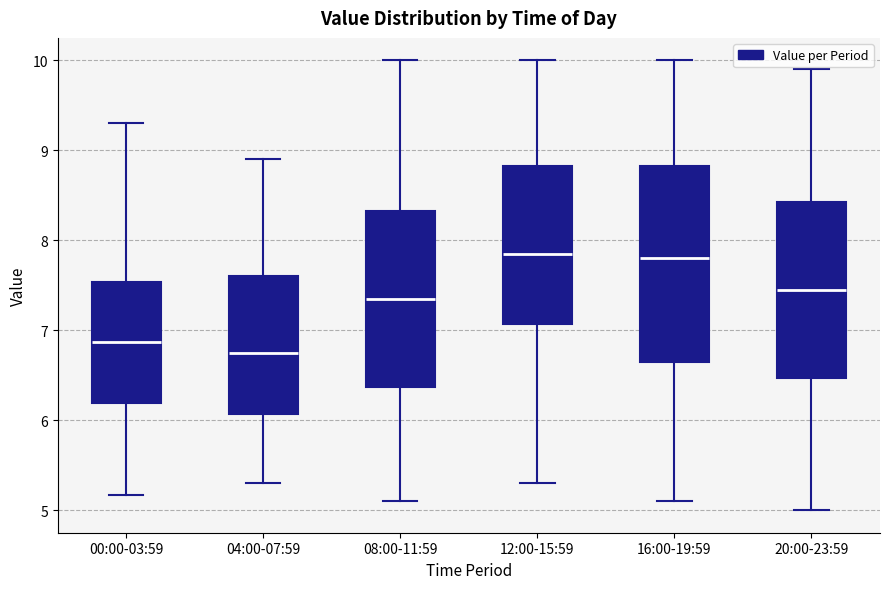

Comparing the boxes themselves (not the whiskers), which one is the tallest?

16:00-19:59